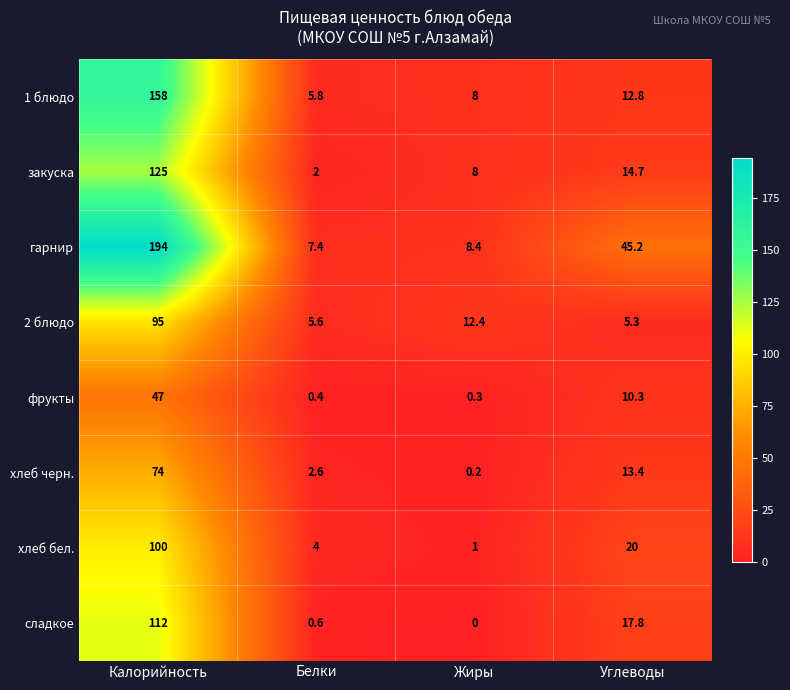

Which series has the largest range (max minus min)?

гарнир